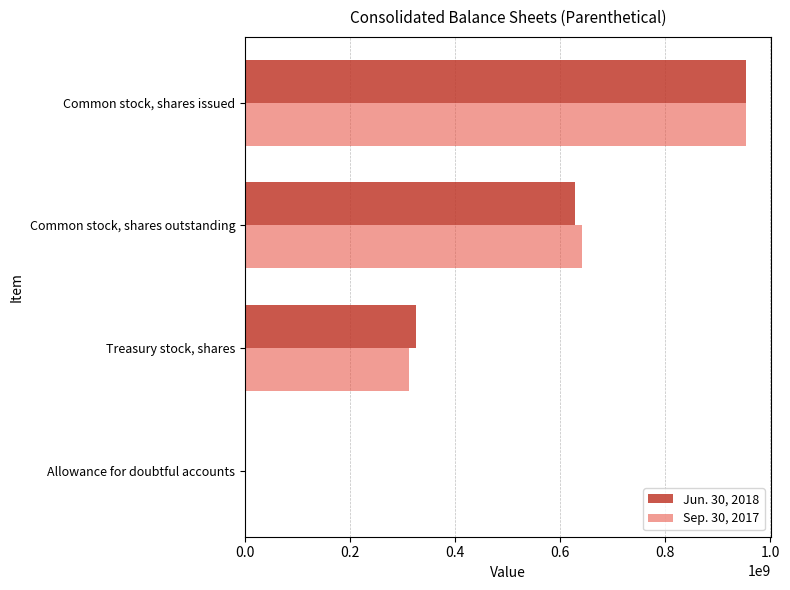

The Jun. 30, 2018 series shows 953354012 at Common stock, shares issued. True or false?

True